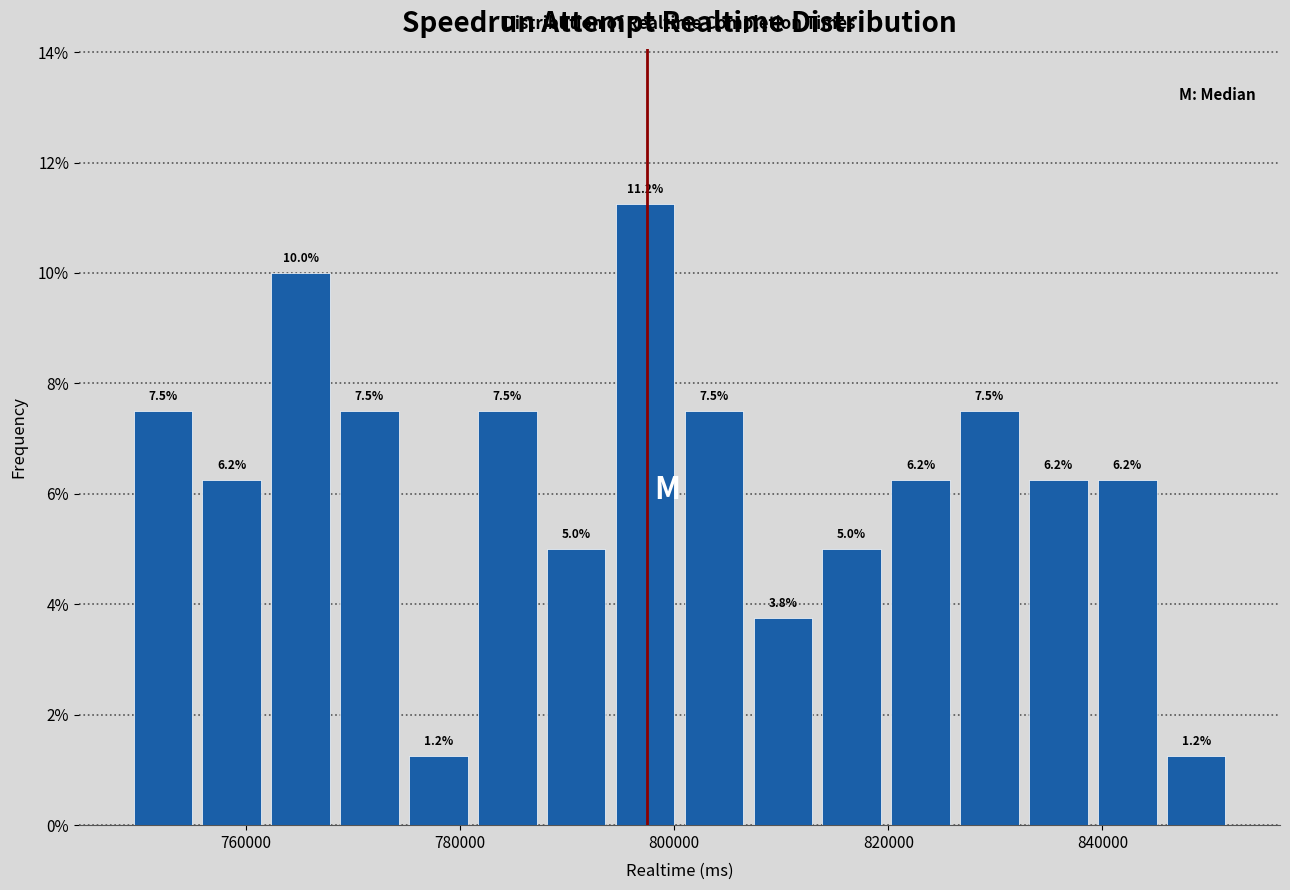

Around what value on the x-axis is the tallest bar? Give the approximate position of its centre, as read against the axis.

798000